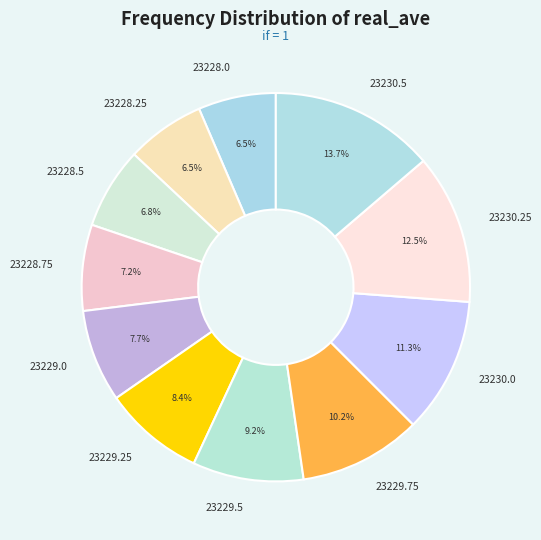

To the nearest percent, what is the difference between the 23229.25 and 23228.25 slice percentages?

2%